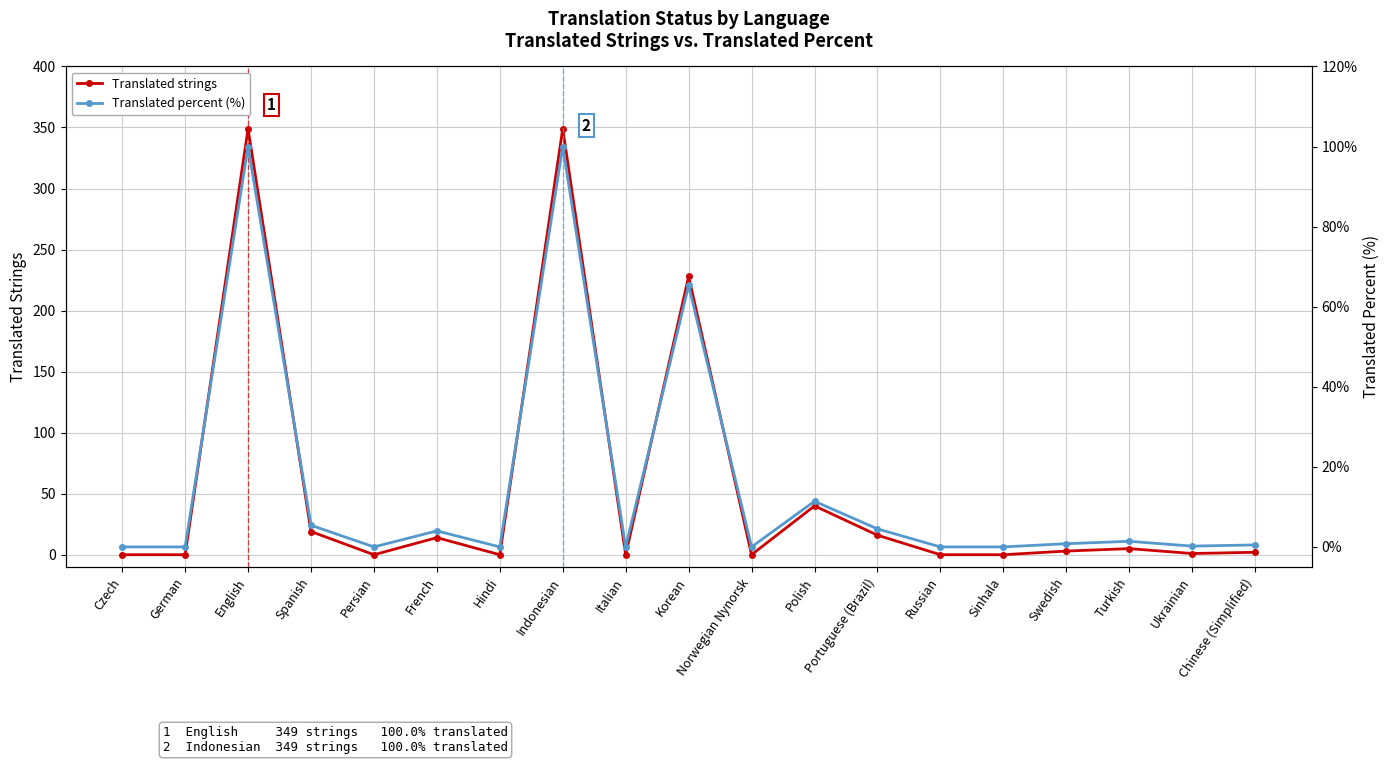

Between Sinhala and Persian, which is larger?

Sinhala